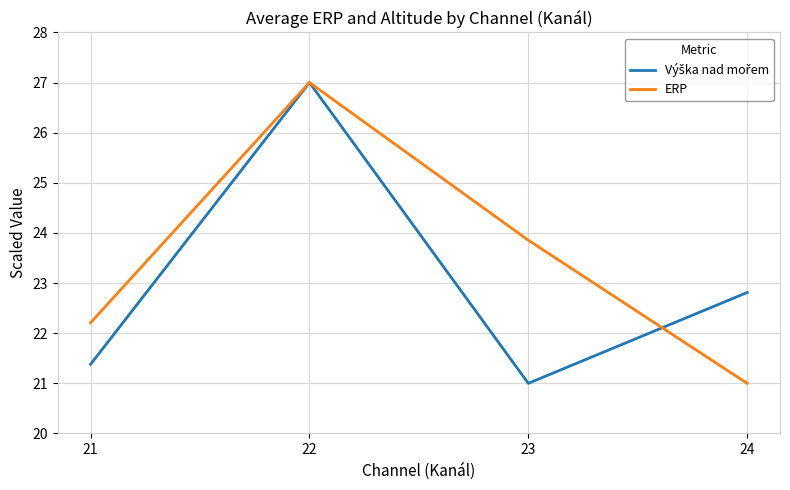

At which category is the sum across all series the highest?

22